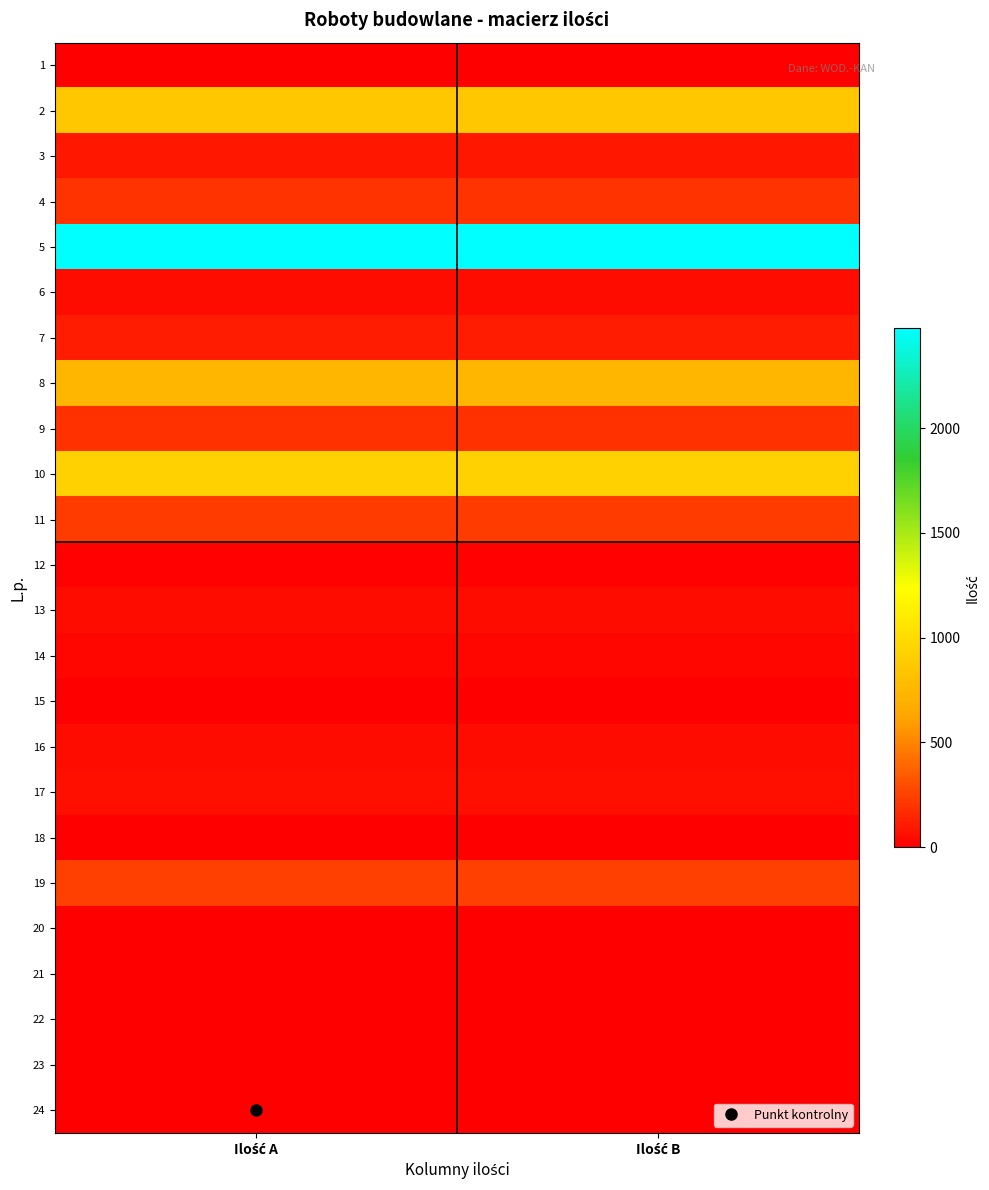

At which category is the sum across all series the highest?

Ilość B